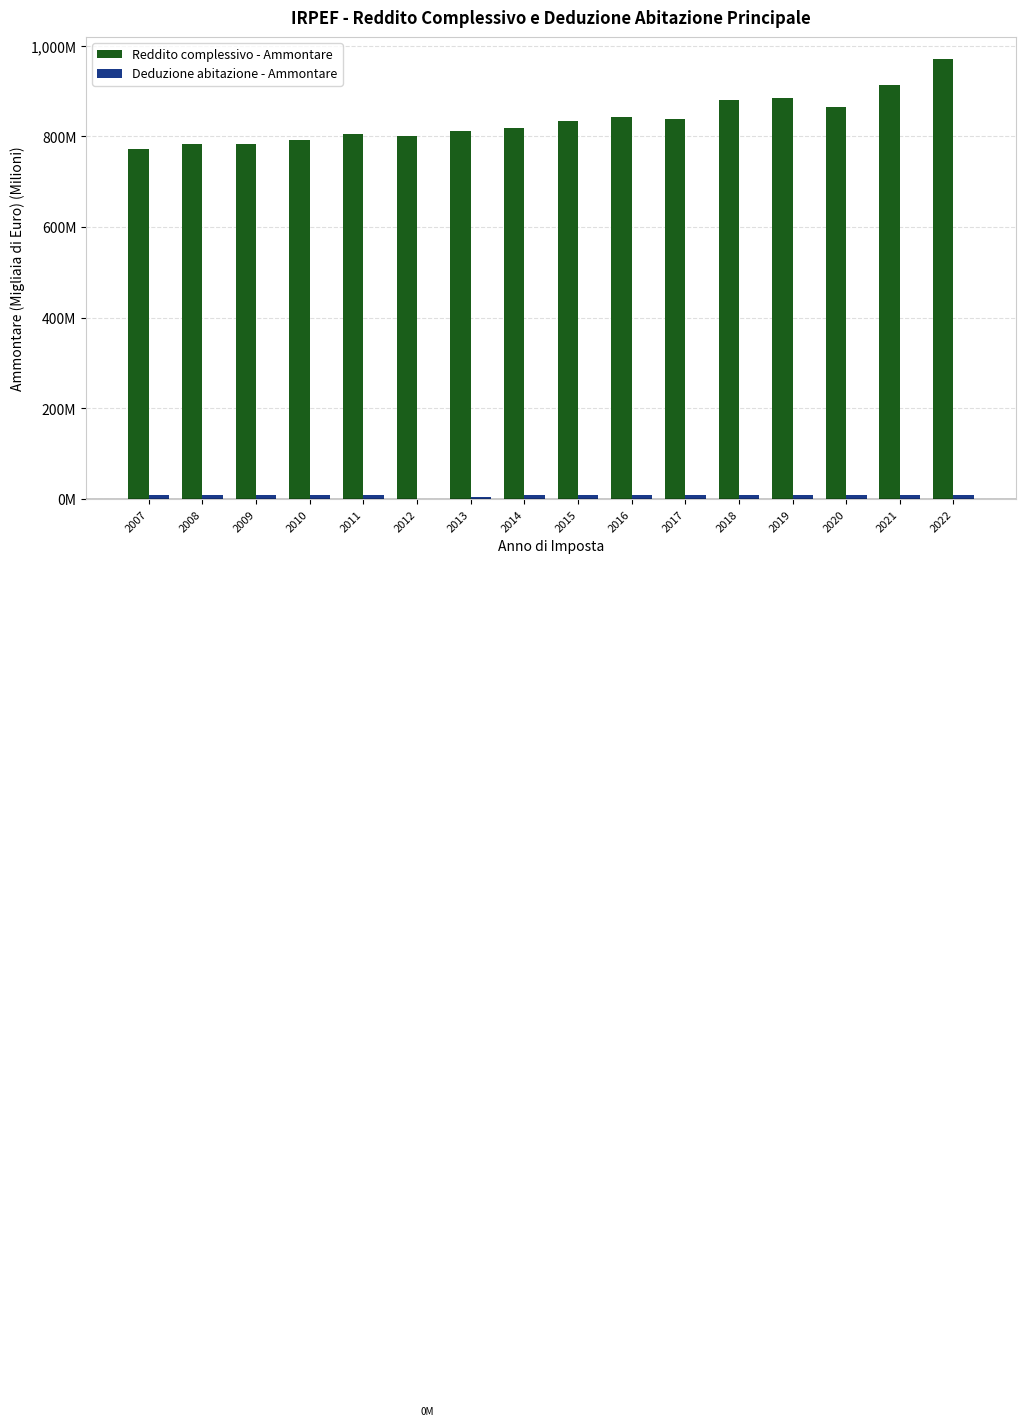

Are the bars grouped side by side (vs. stacked)?

Yes